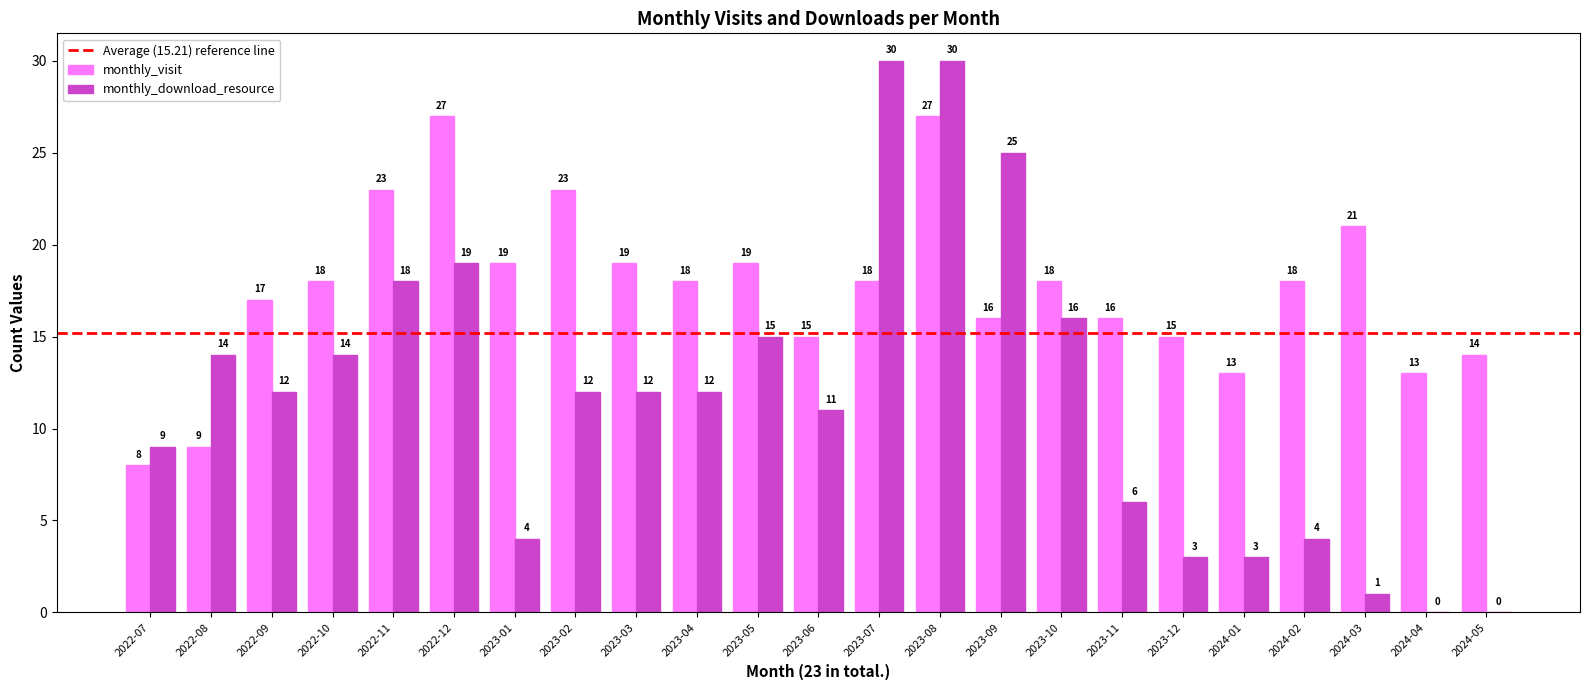

Which series changed the most between 2022-08 and 2023-07?

monthly_download_resource